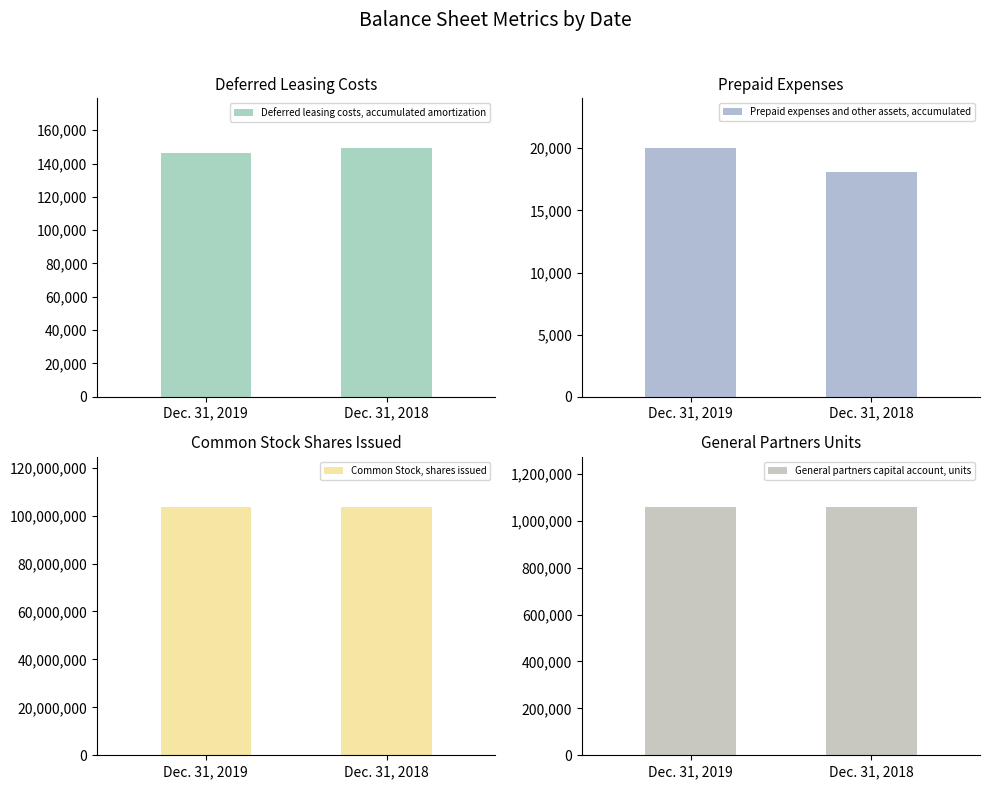

The value of Deferred leasing costs, accumulated amortization at Dec. 31, 2019 is 146125. True or false?

True